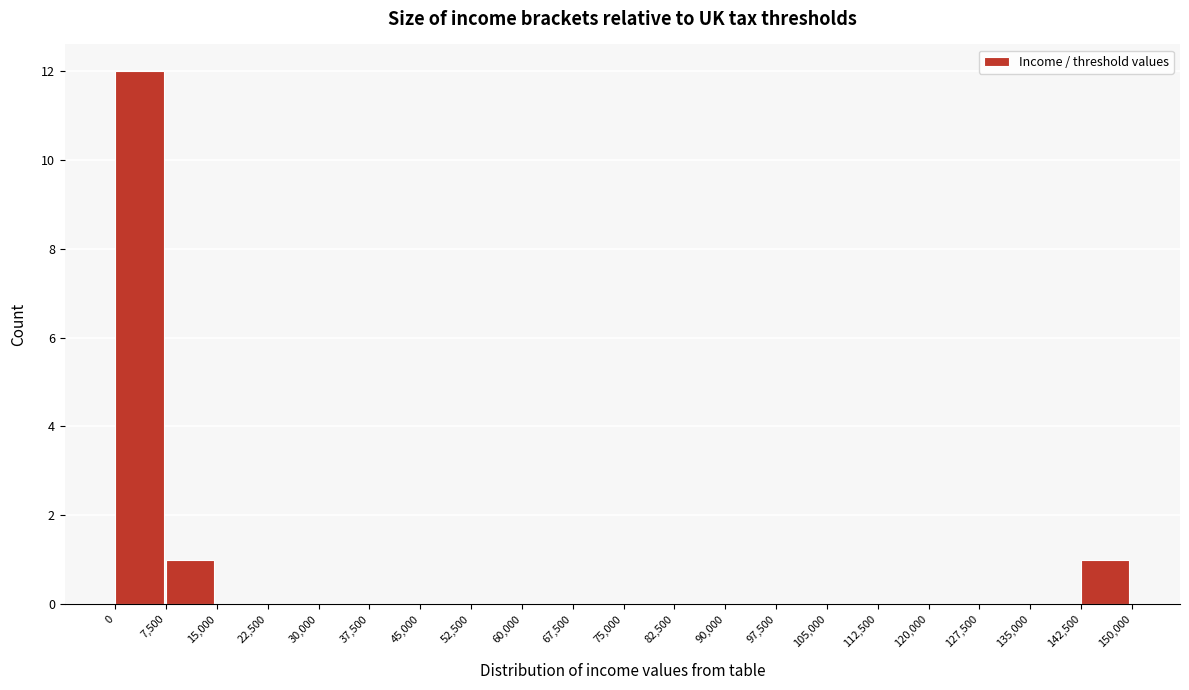

Reading left to right, transcribe this chart: for each bar, give the range it covers on the x-axis and its height. The values are not printed on the chart, so give them approximately, as read against the axis.

0 to 7,500: 12
7,500 to 15,000: 1
15,000 to 22,500: 0
22,500 to 30,000: 0
30,000 to 37,500: 0
37,500 to 45,000: 0
45,000 to 52,500: 0
52,500 to 60,000: 0
60,000 to 67,500: 0
67,500 to 75,000: 0
75,000 to 82,500: 0
82,500 to 90,000: 0
90,000 to 97,500: 0
97,500 to 105,000: 0
105,000 to 112,500: 0
112,500 to 120,000: 0
120,000 to 127,500: 0
127,500 to 135,000: 0
135,000 to 142,500: 0
142,500 to 150,000: 1